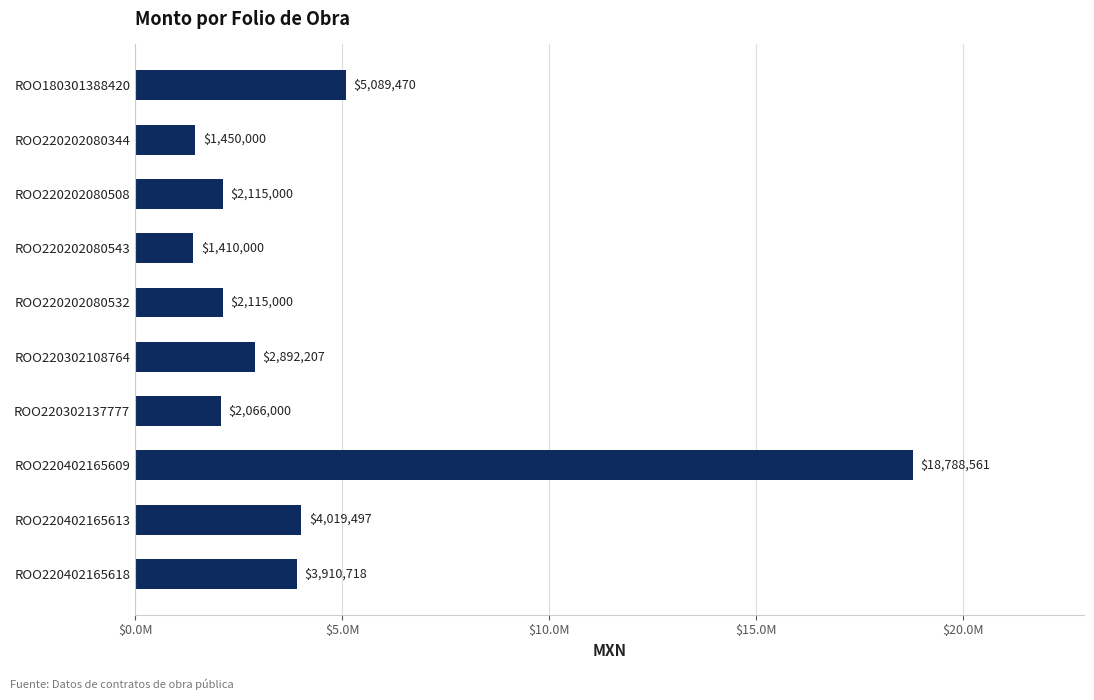

Does the chart contain any negative values?

No